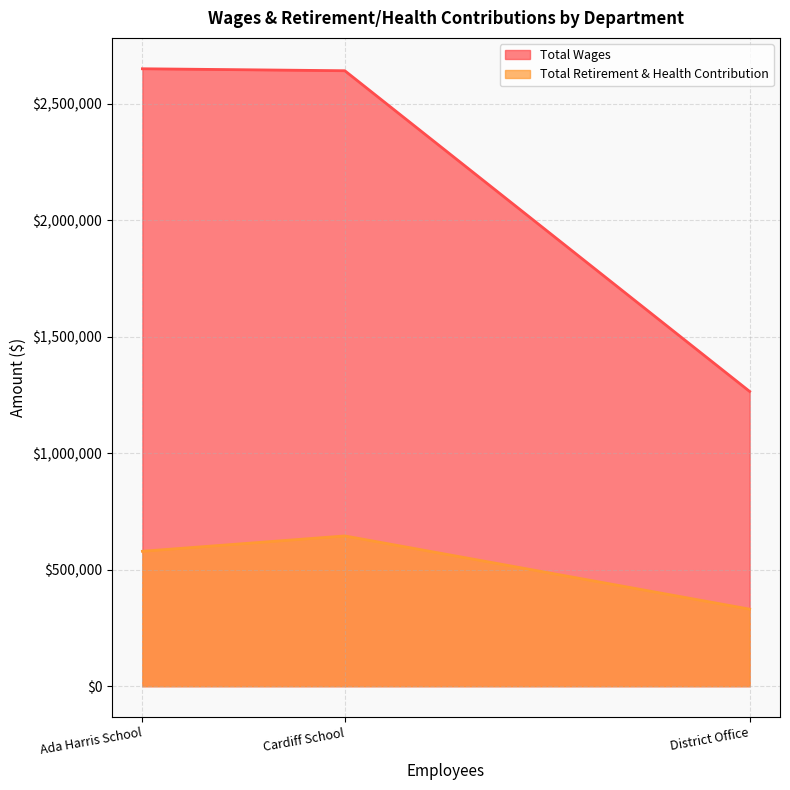

How many lines are shown in the chart?

2